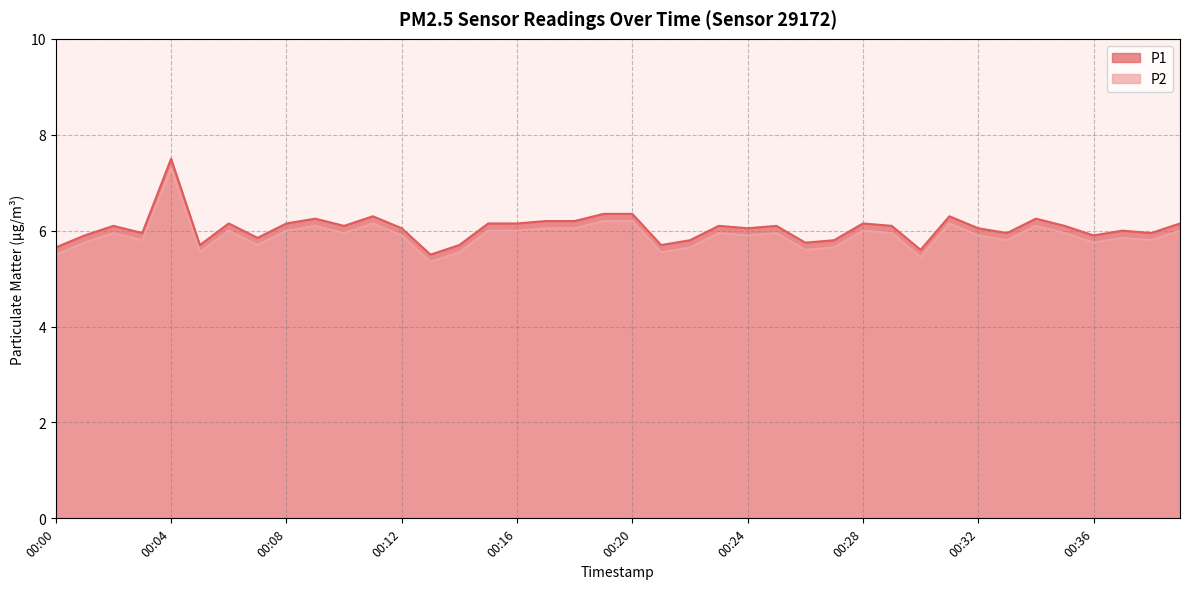

The P1 series shows 11.1 at 00:09. True or false?

False